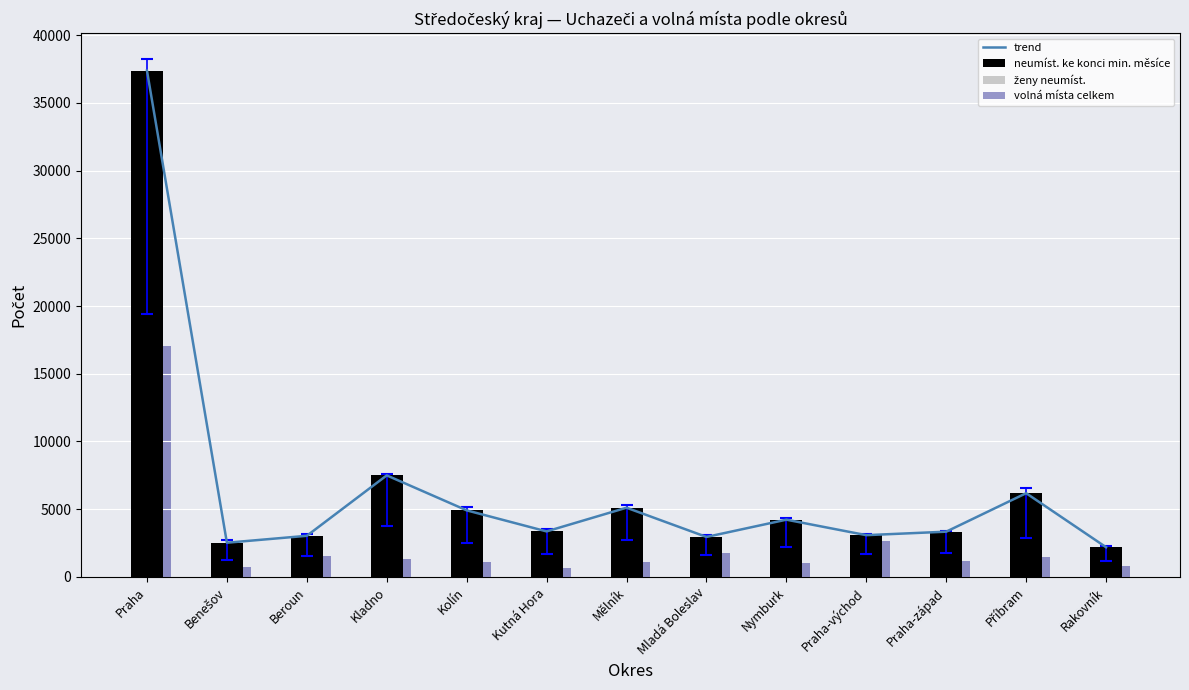

What is the total value across all series at Praha-západ?

9589